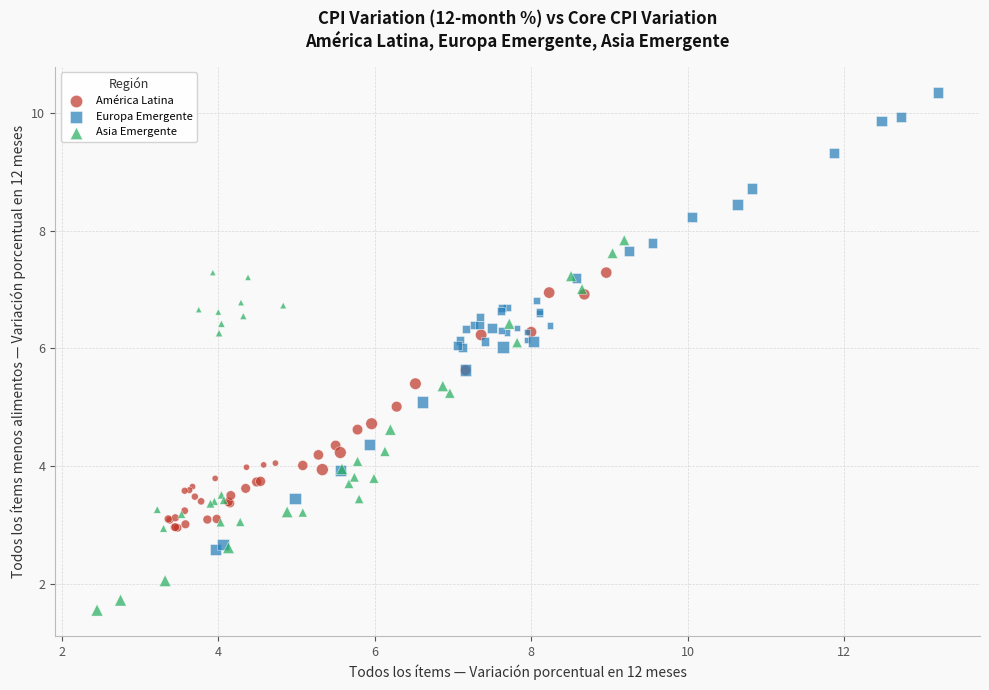

Which series reaches the maximum Y coordinate?

Europa Emergente